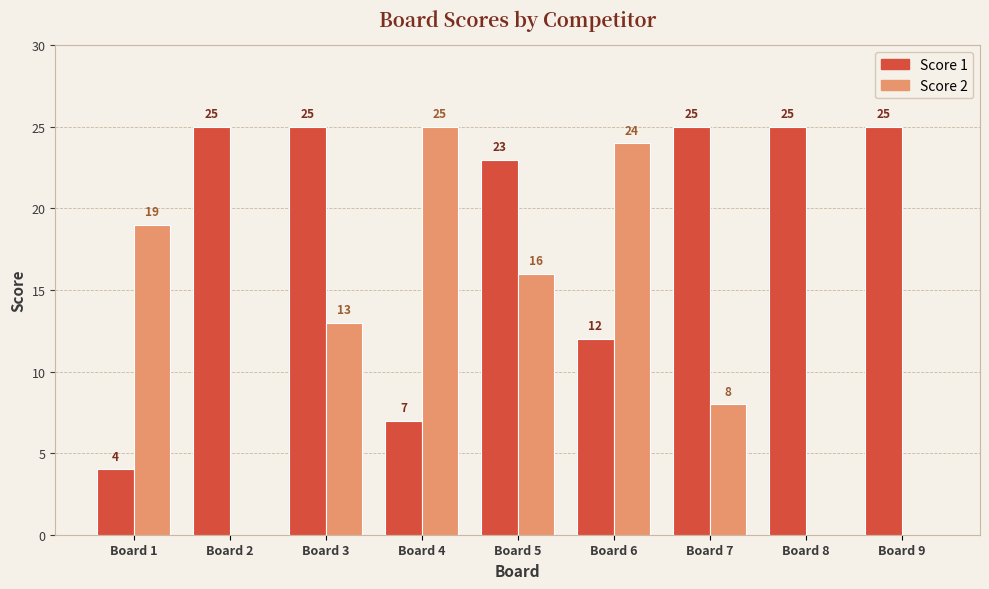

What is the sum of all Score 2 values?

105